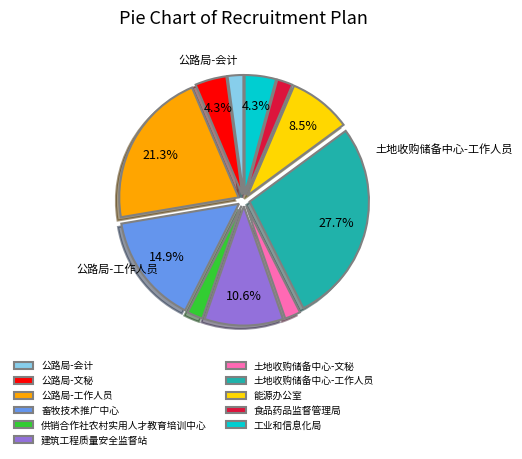

How many segments does this pie chart have?

11